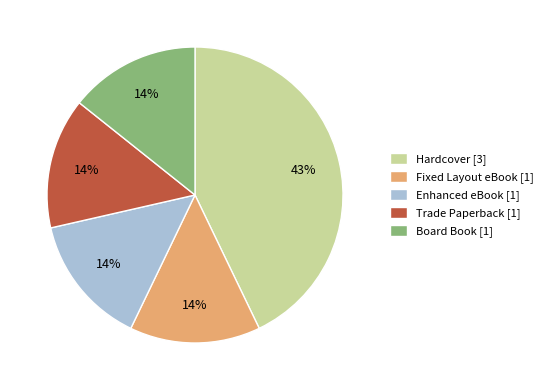

Between Fixed Layout eBook [1] and Hardcover [3], which is larger?

Hardcover [3]